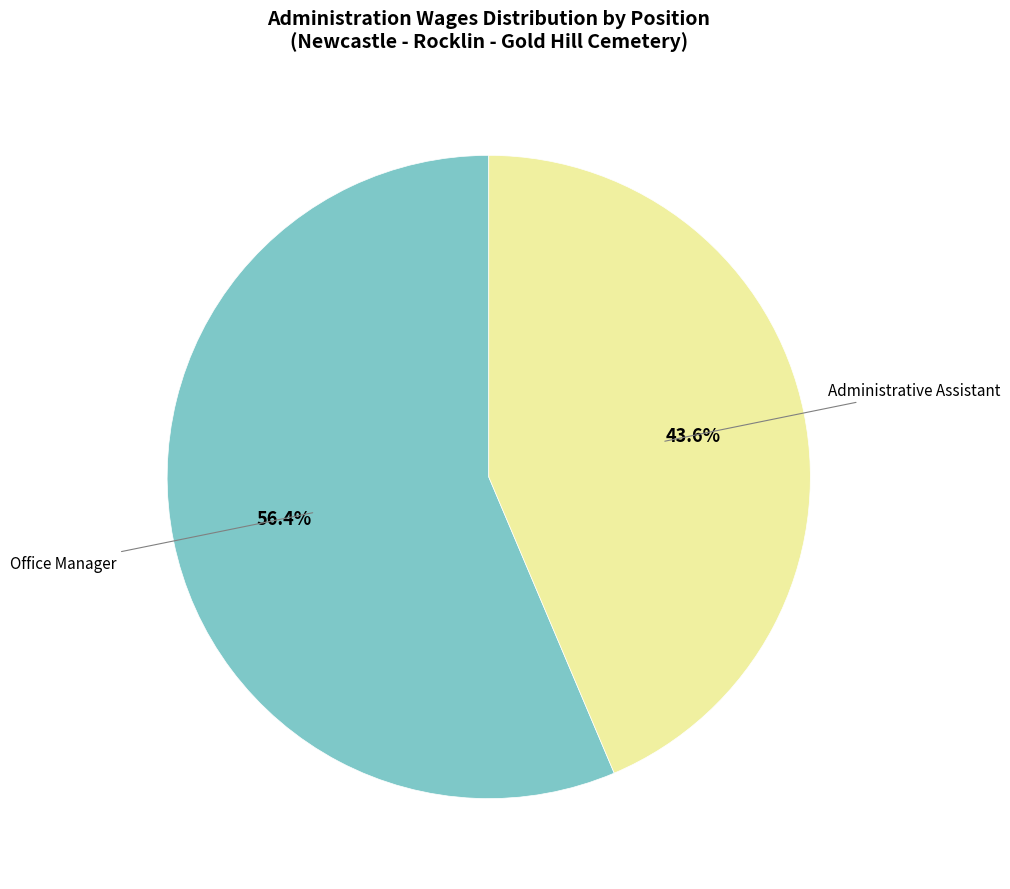

Is there any slice that represents more than half of the pie?

Yes